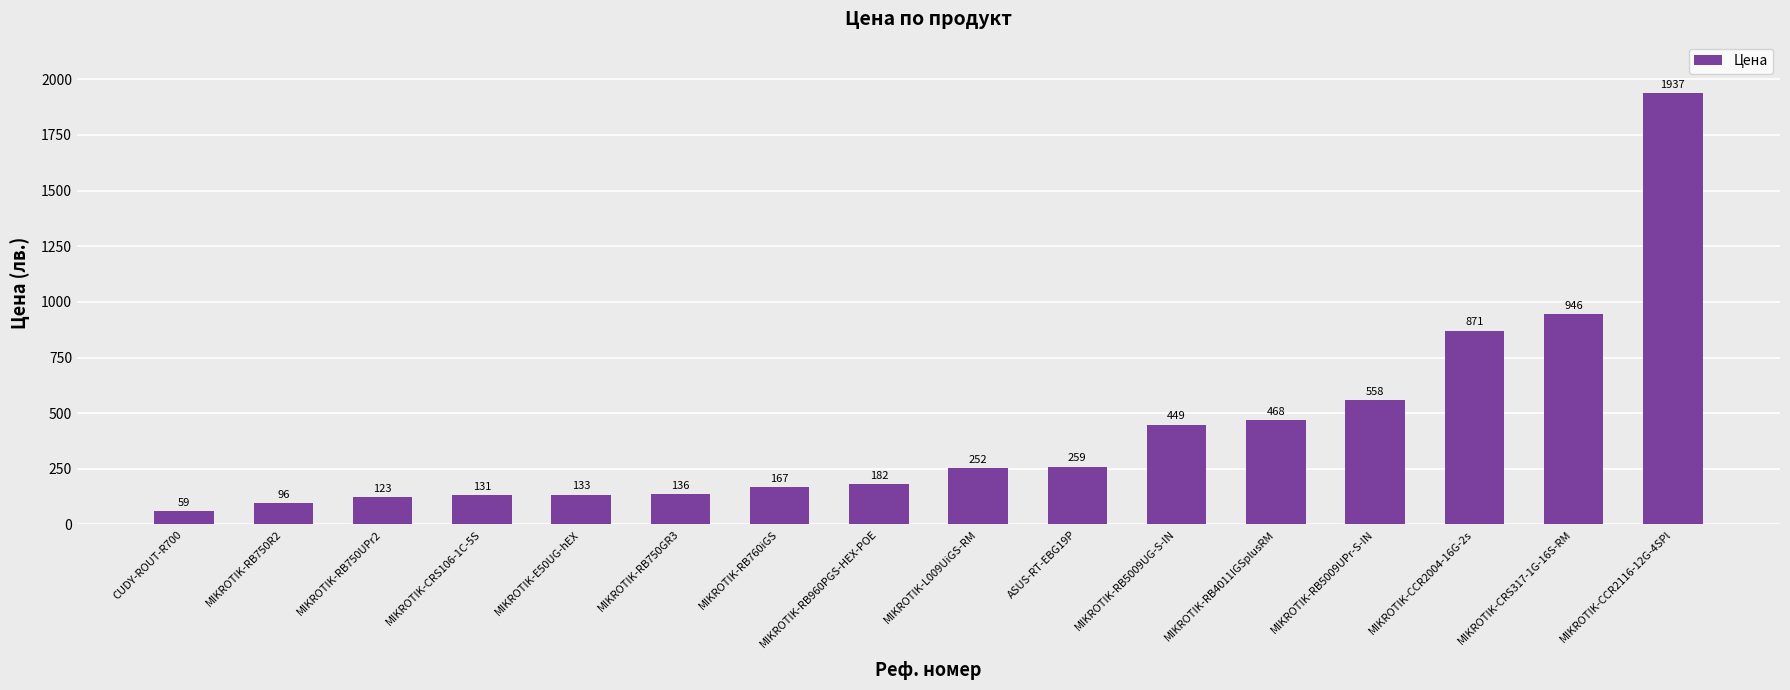

The value at MIKROTIK-RB5009UPr-S-IN is 558.0. True or false?

True